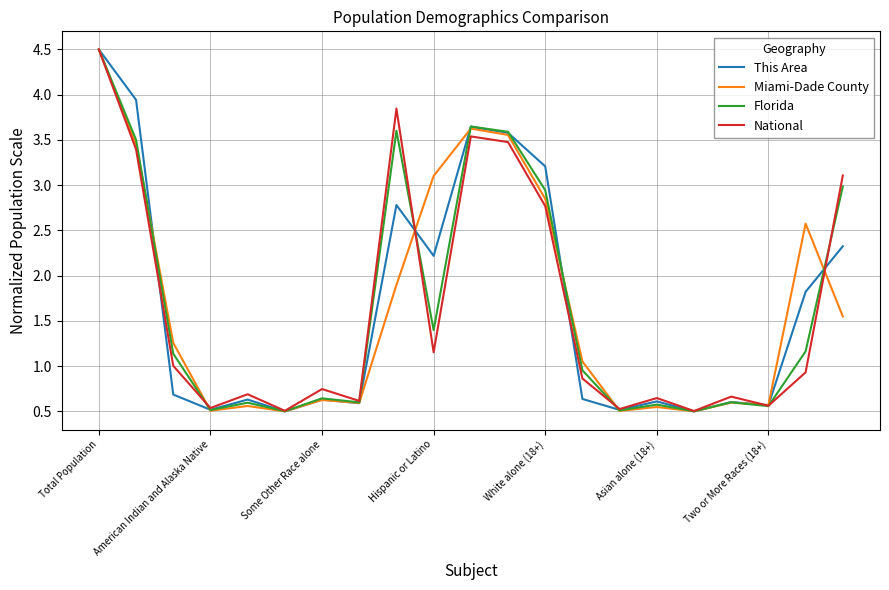

What is the maximum value for Miami-Dade County?

4.5